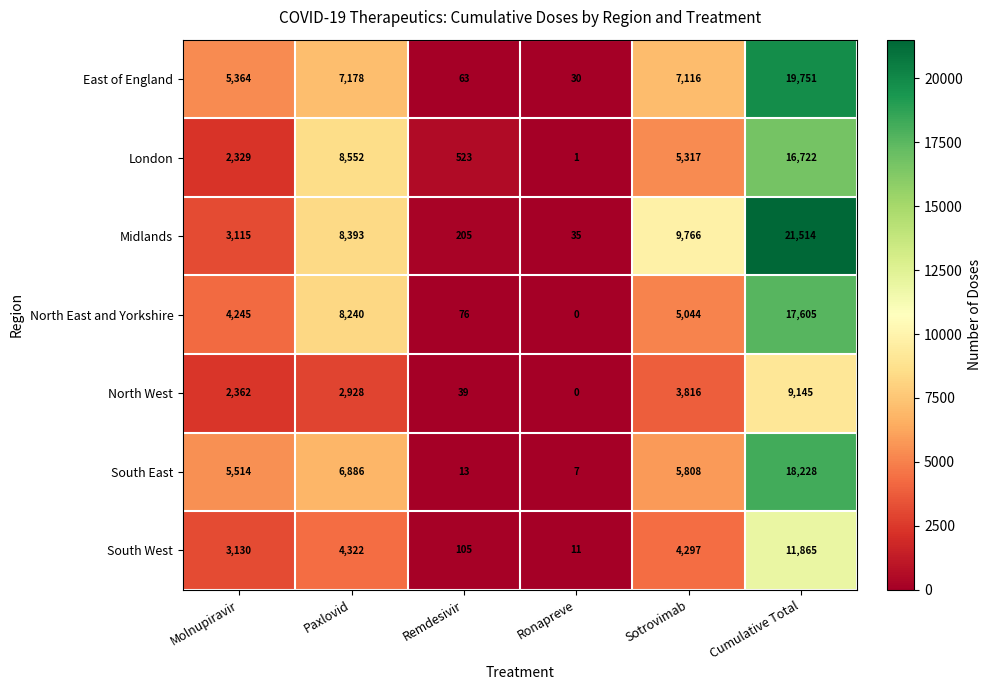

Is it true that North East and Yorkshire equals 13911 at Paxlovid?

False